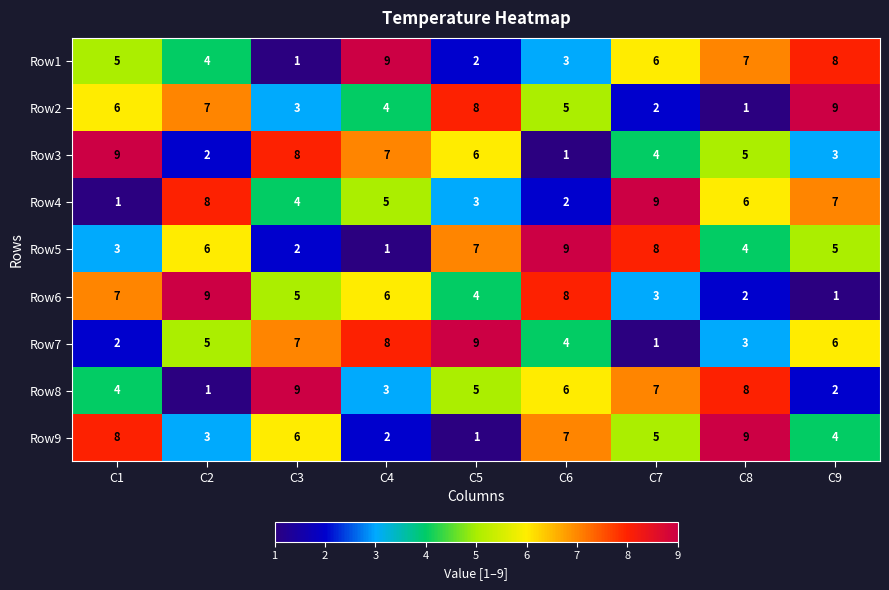

What is the total value across all series at C5?

45